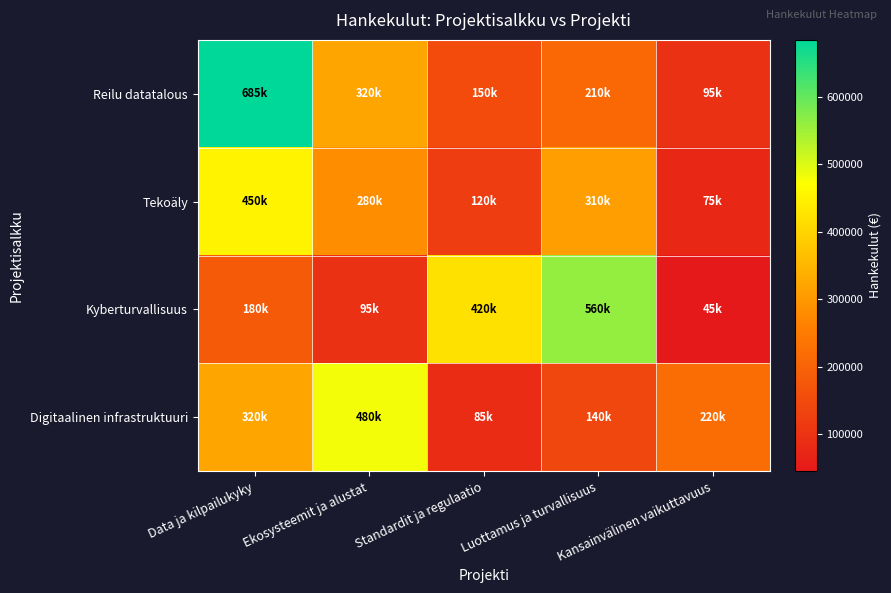

Reading left to right, extract all data points from this chart.

Reilu datatalous: Data ja kilpailukyky=684558.1	Ekosysteemit ja alustat=320000.0	Standardit ja regulaatio=150000.0	Luottamus ja turvallisuus=210000.0	Kansainvälinen vaikuttavuus=95000.0
Tekoäly: Data ja kilpailukyky=450000.0	Ekosysteemit ja alustat=280000.0	Standardit ja regulaatio=120000.0	Luottamus ja turvallisuus=310000.0	Kansainvälinen vaikuttavuus=75000.0
Kyberturvallisuus: Data ja kilpailukyky=180000.0	Ekosysteemit ja alustat=95000.0	Standardit ja regulaatio=420000.0	Luottamus ja turvallisuus=560000.0	Kansainvälinen vaikuttavuus=45000.0
Digitaalinen infrastruktuuri: Data ja kilpailukyky=320000.0	Ekosysteemit ja alustat=480000.0	Standardit ja regulaatio=85000.0	Luottamus ja turvallisuus=140000.0	Kansainvälinen vaikuttavuus=220000.0